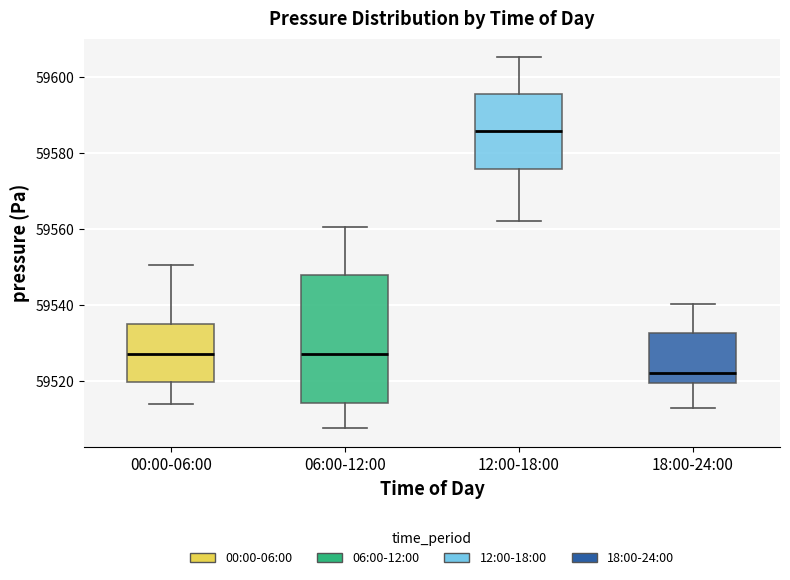

Reading left to right, read every box against the y-axis: the position of its median line, the range the box covers, and the ends of its whiskers. The values are not printed on the chart, so give them approximately, as read against the axis.

00:00-06:00: median 59528, box 59520 to 59534, whiskers 59514 to 59550
06:00-12:00: median 59528, box 59514 to 59548, whiskers 59508 to 59560
12:00-18:00: median 59586, box 59576 to 59596, whiskers 59562 to 59606
18:00-24:00: median 59522, box 59520 to 59532, whiskers 59512 to 59540